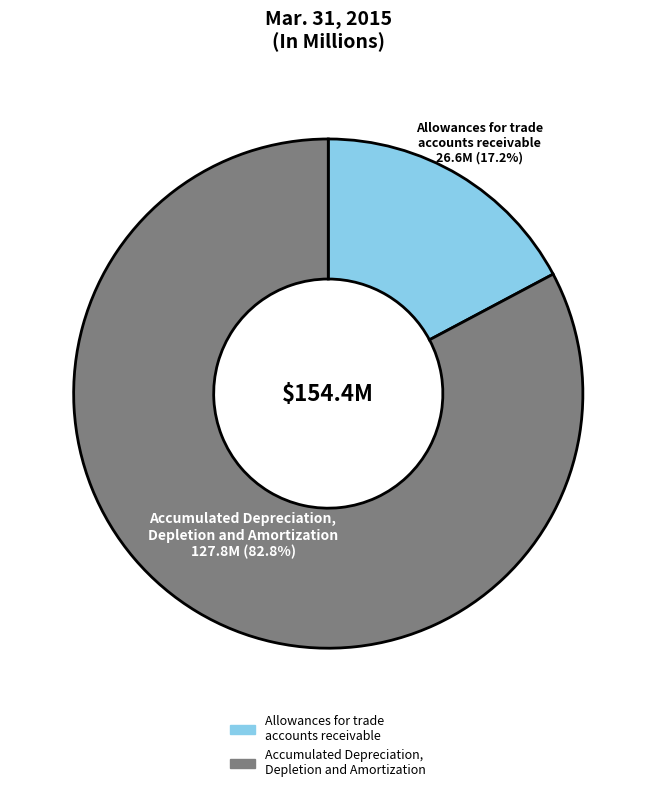

Rank the categories by value from lowest to highest.

Allowances for trade accounts receivable, Accumulated Depreciation, Depletion and Amortization